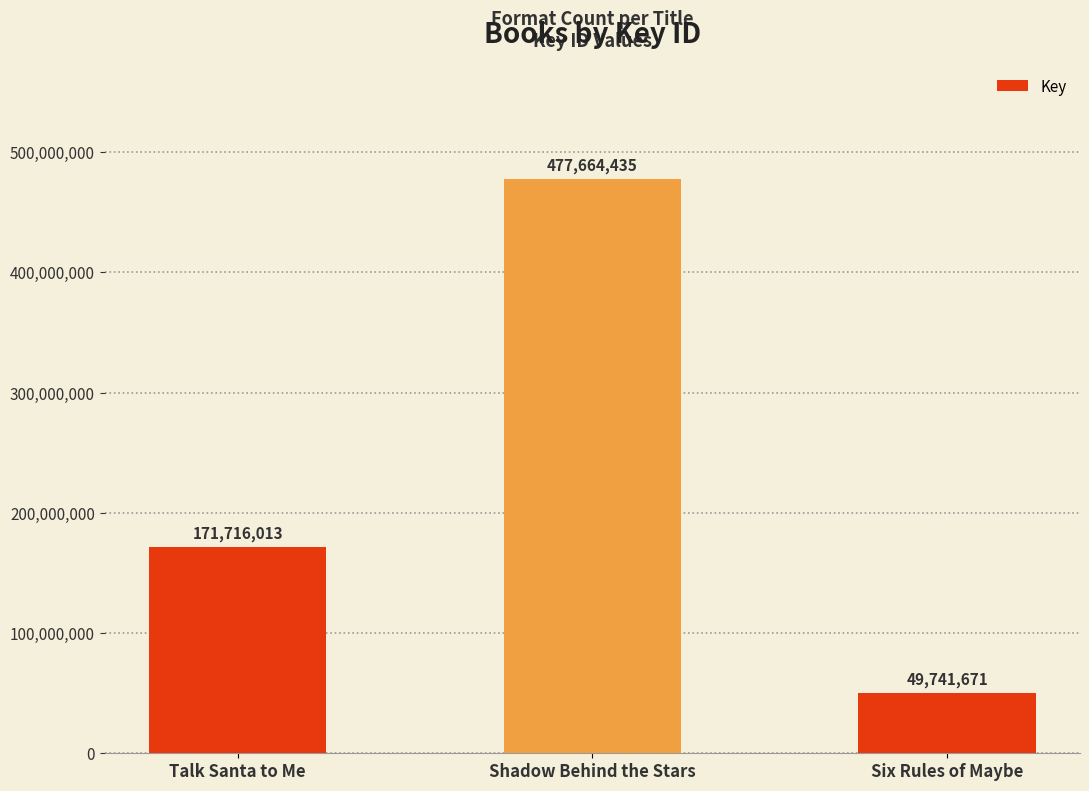

Reading left to right, list all the values displayed in this chart.

171716013	477664435	49741671